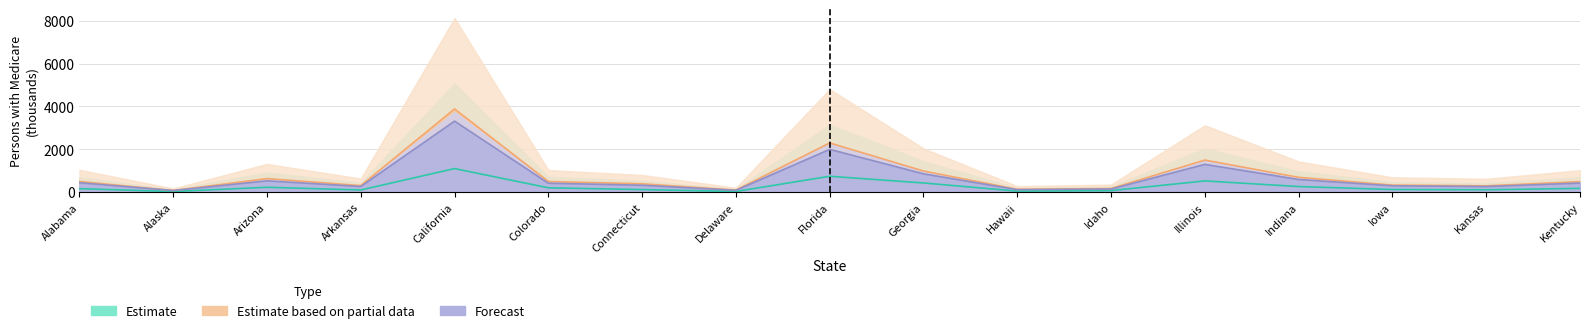

What is the sum of all Estimate values?

4492.4